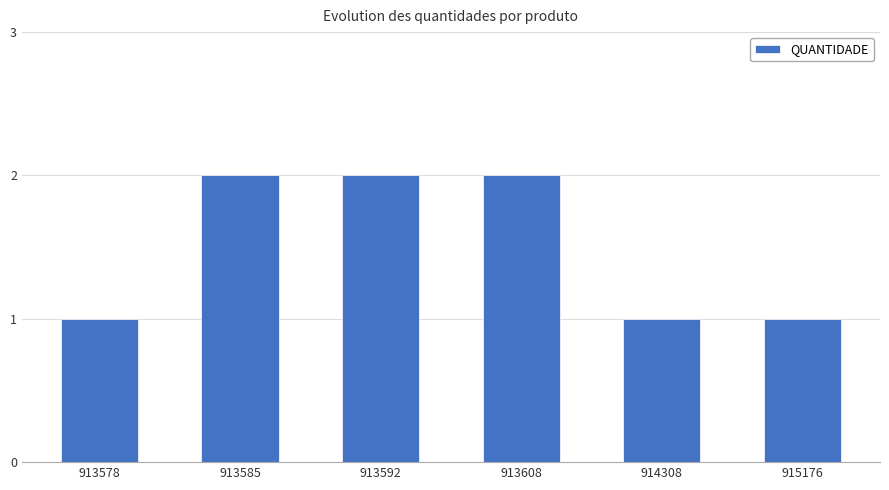

Between 913578 and 913585, which is larger?

913585